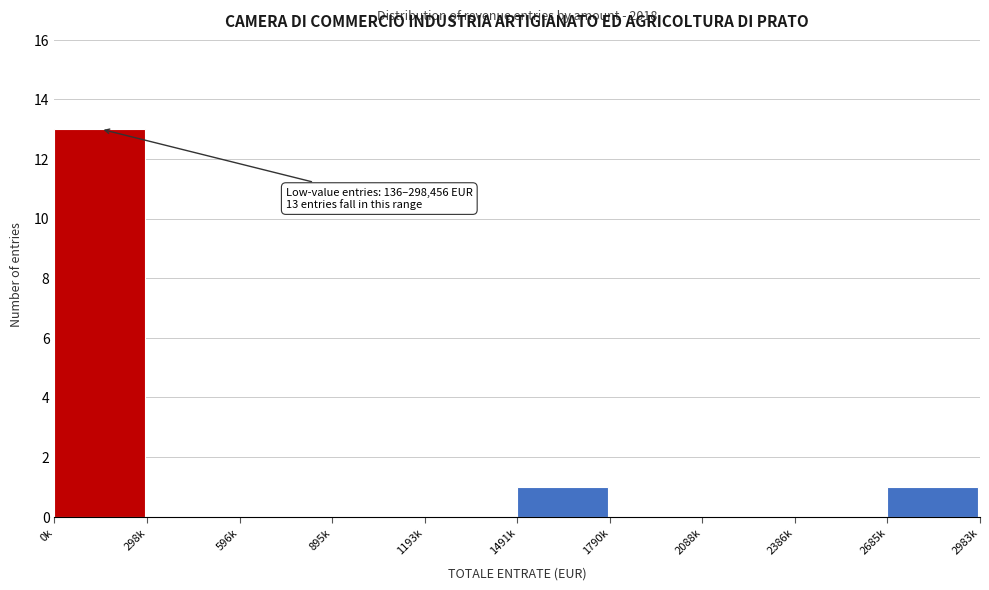

Reading left to right, extract all data points from this chart.

0k=13	298k=0	596k=0	895k=0	1193k=0	1491k=1	1790k=0	2088k=0	2386k=0	2685k=1